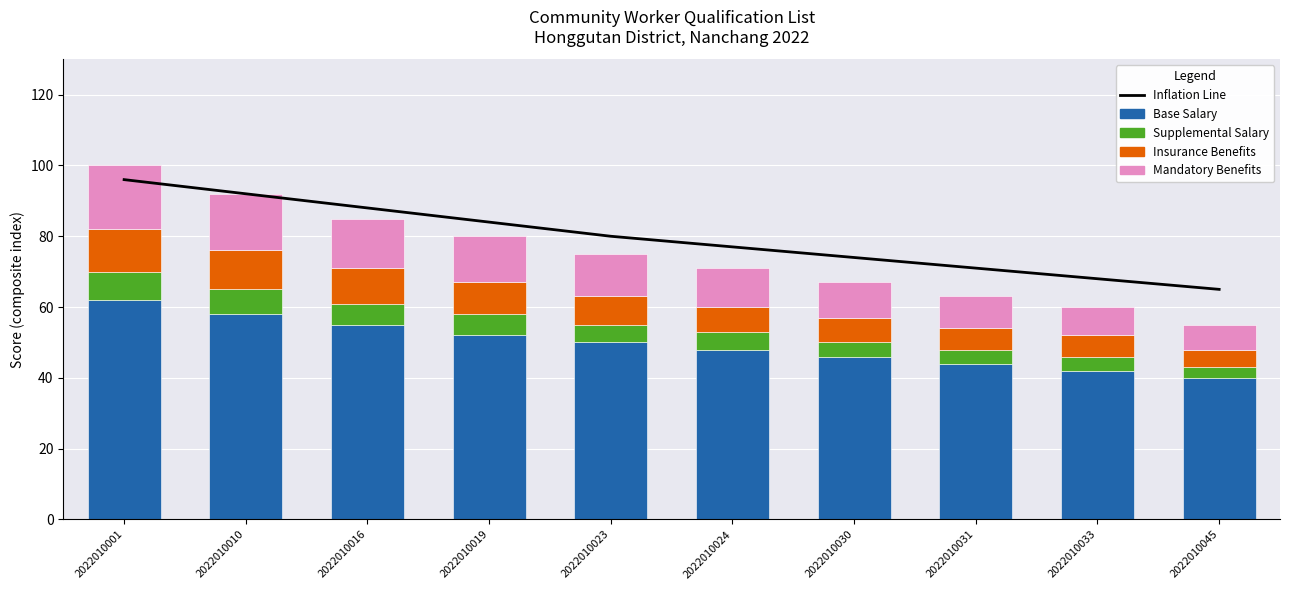

List the series in order of their peak value, highest first.

Inflation Line, Base Salary, Mandatory Benefits, Insurance Benefits, Supplemental Salary